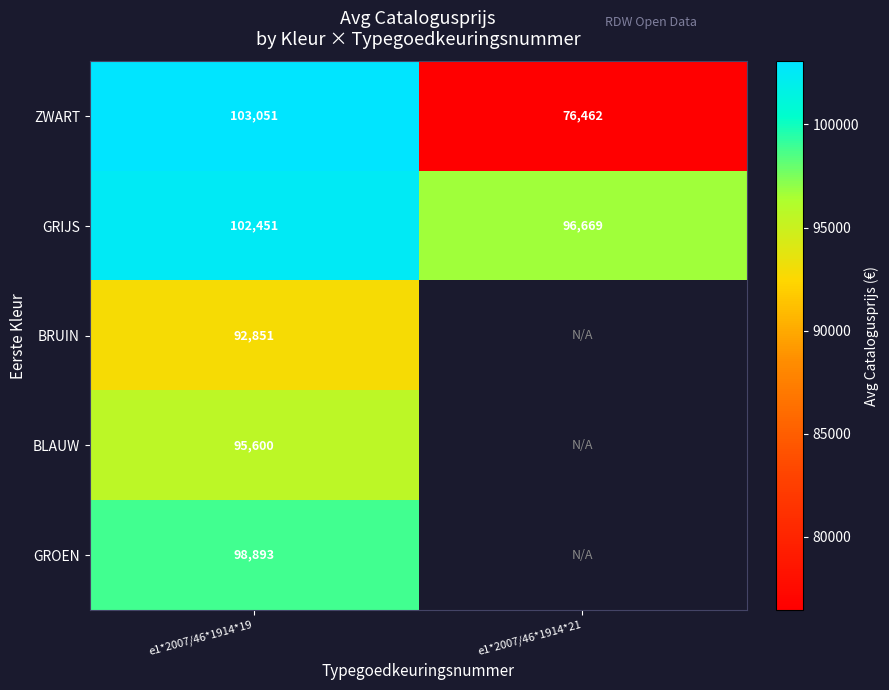

Is the value of GROEN at e1*2007/46*1914*19 greater than the value of ZWART at e1*2007/46*1914*21?

Yes